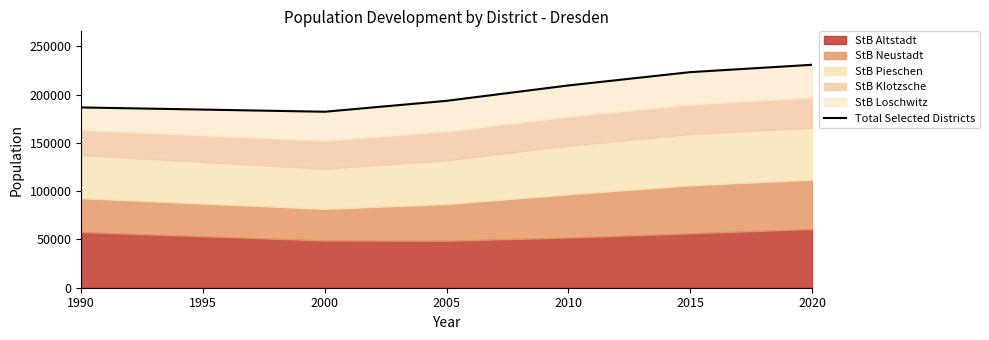

Does the chart display data point markers on the line(s)?

No